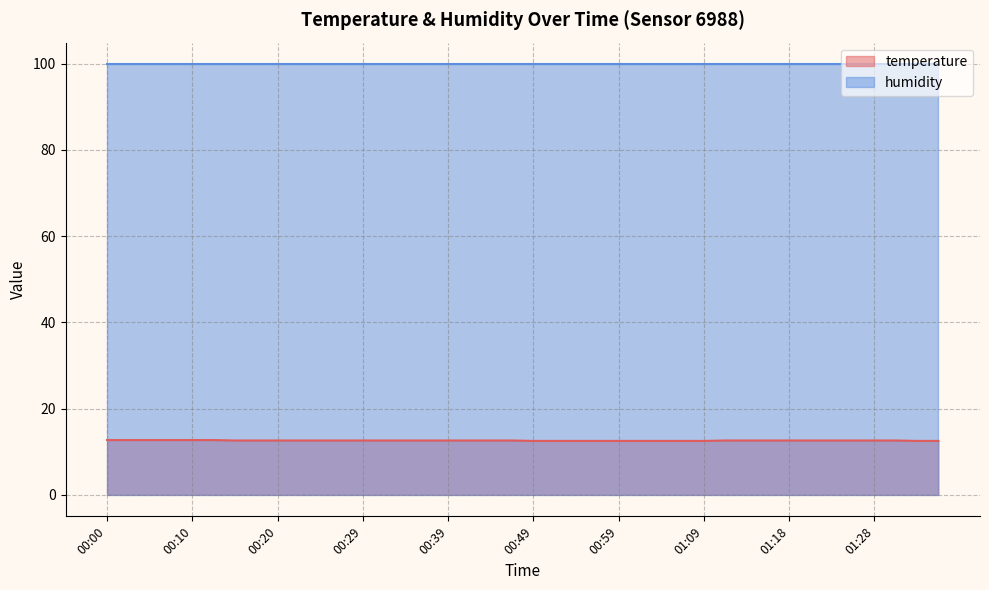

What is the sum of all values?

503.5